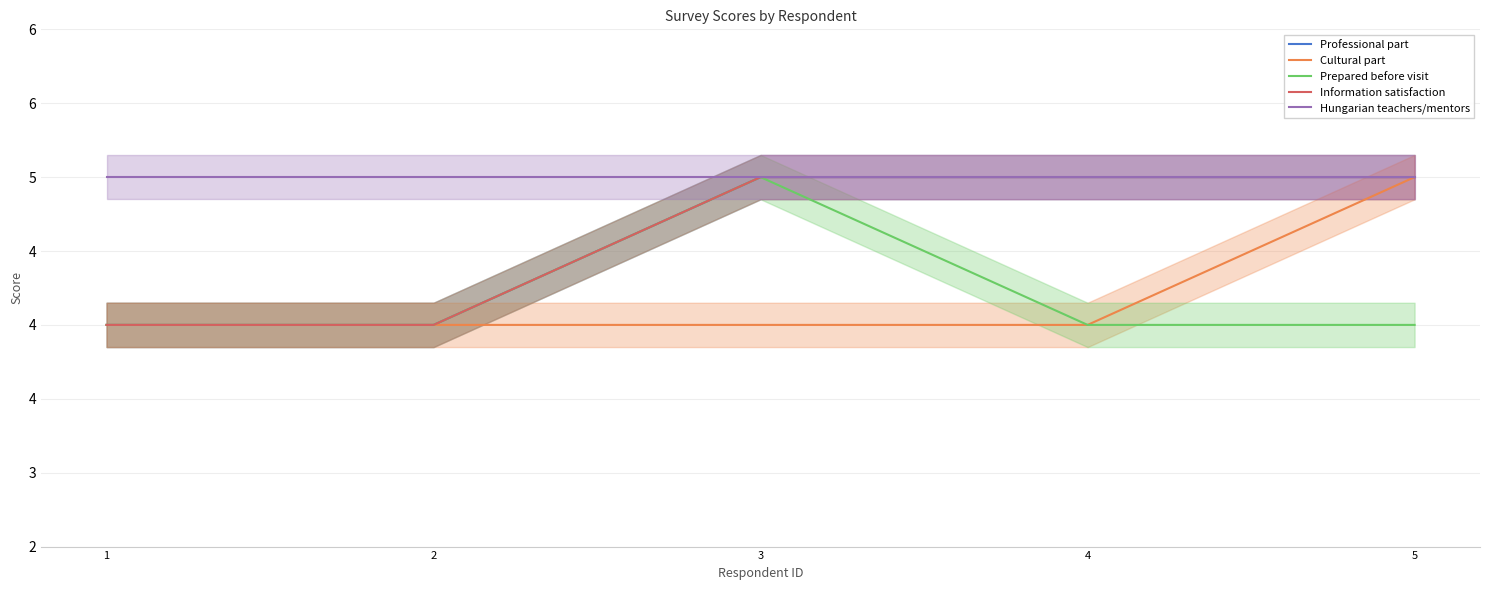

Rank the categories by Cultural part value from highest to lowest.

5, 1, 2, 3, 4